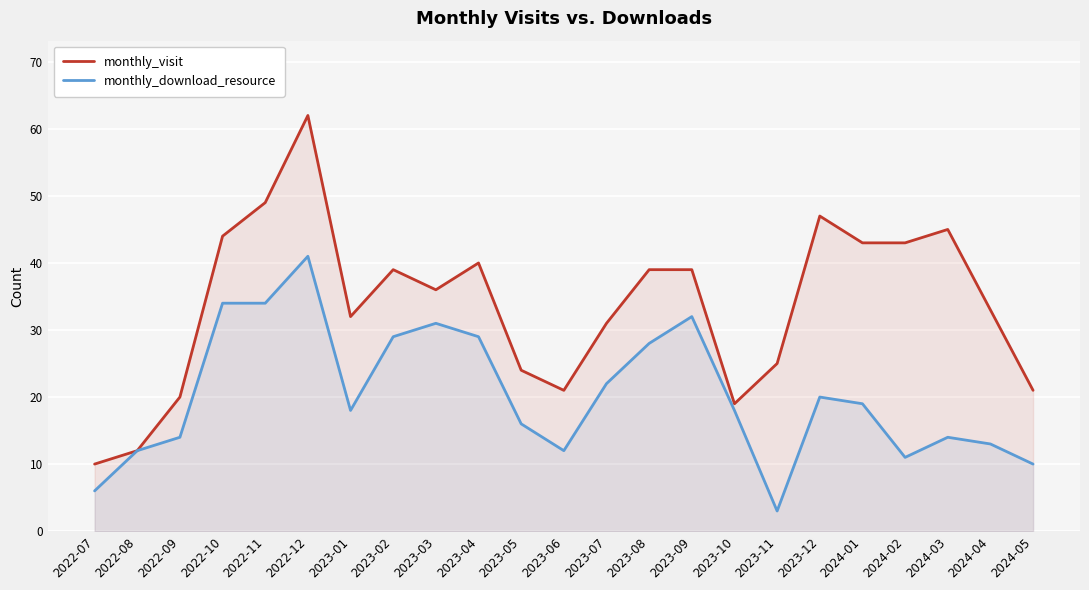

Count the number of data series in this chart.

2